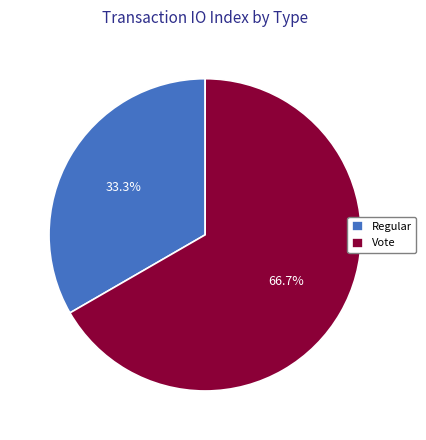

True or false: Vote accounts for 72% of the total.

False